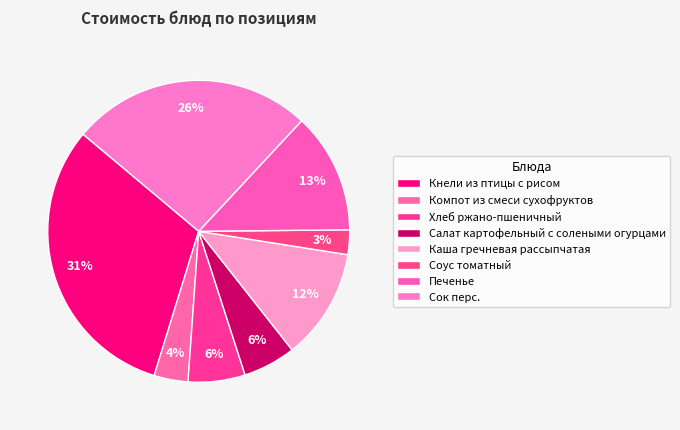

Count the number of slices in the pie.

8